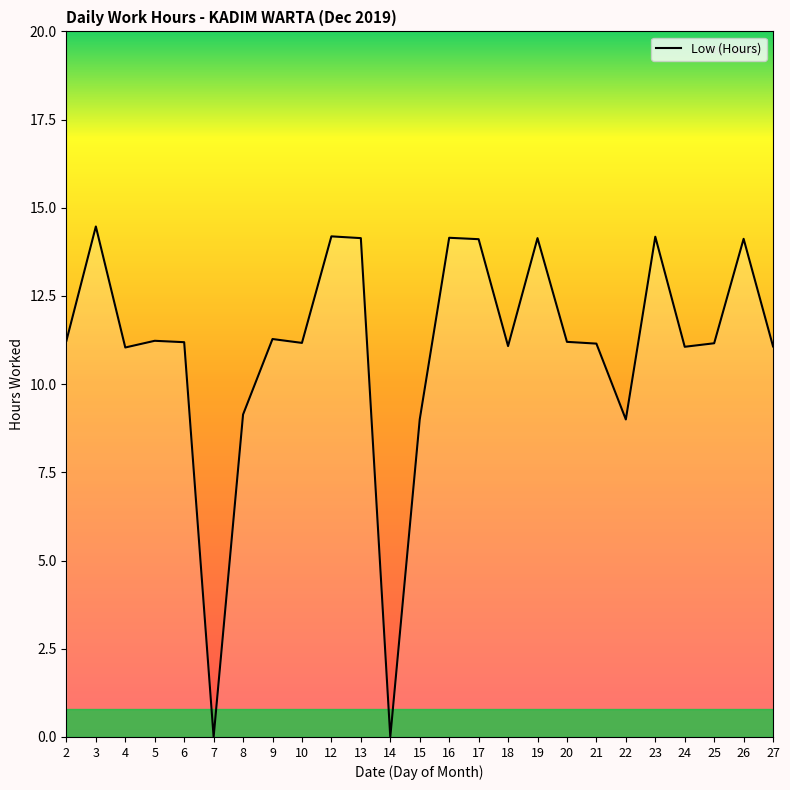

The chart shows a value of 19.8 at 17. True or false?

False